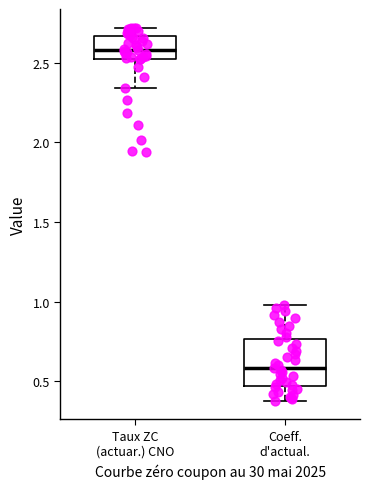

Comparing the boxes themselves (not the whiskers), which one is the tallest?

Coeff. d'actual.